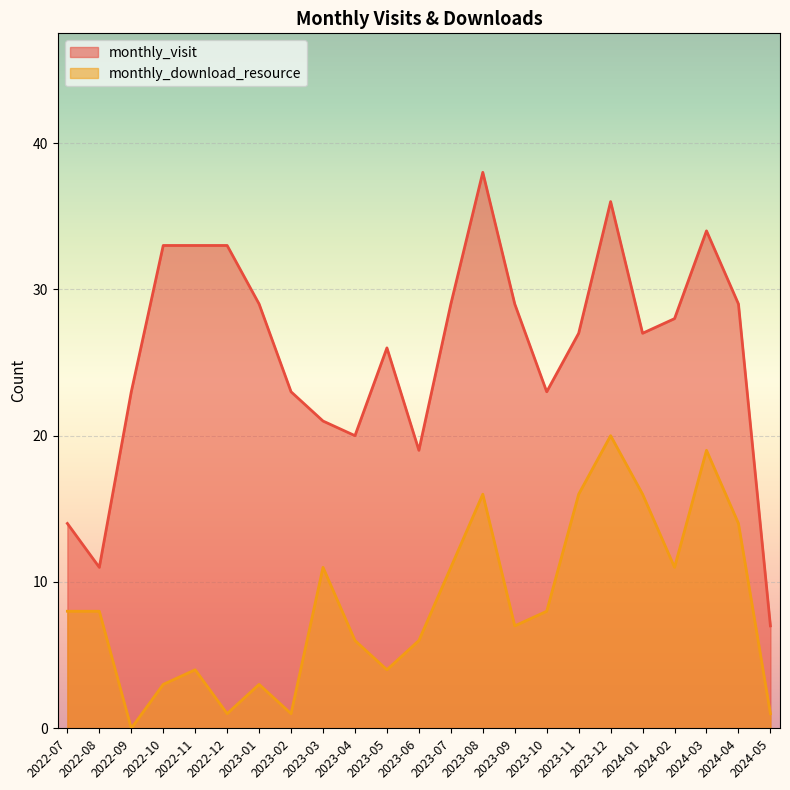

At which category is the sum across all series the highest?

2023-12